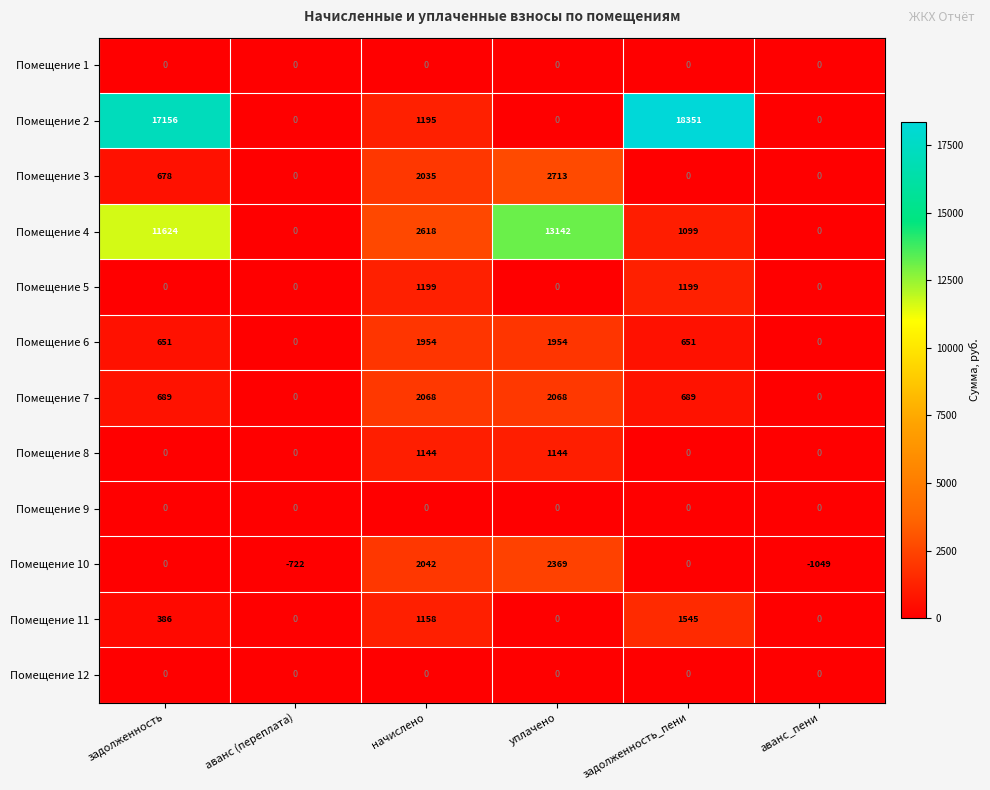

The value of Помещение 10 at уплачено is 1121. True or false?

False